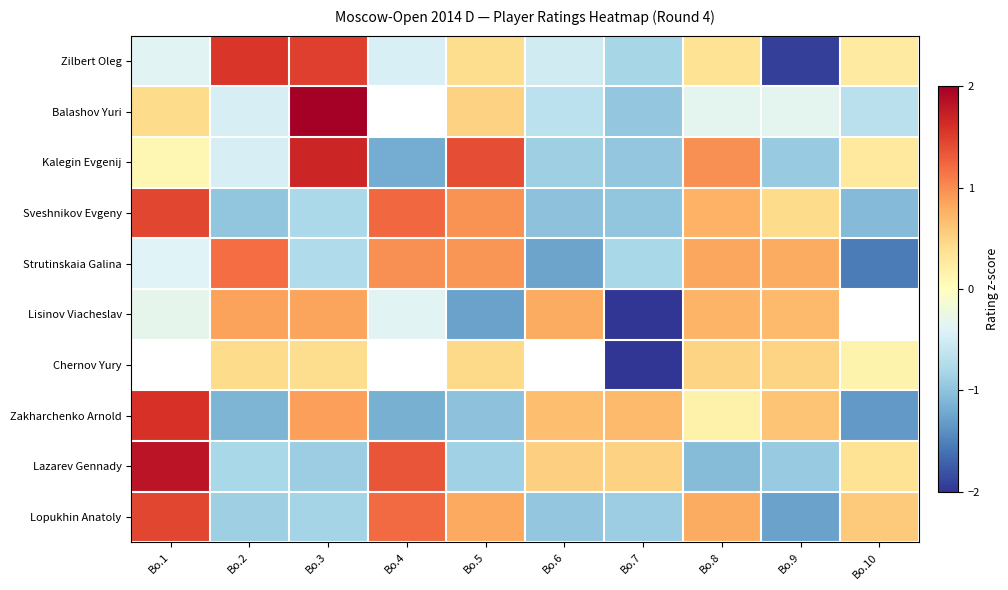

Which series changed the most between Bo.5 and Bo.6?

Kalegin Evgenij